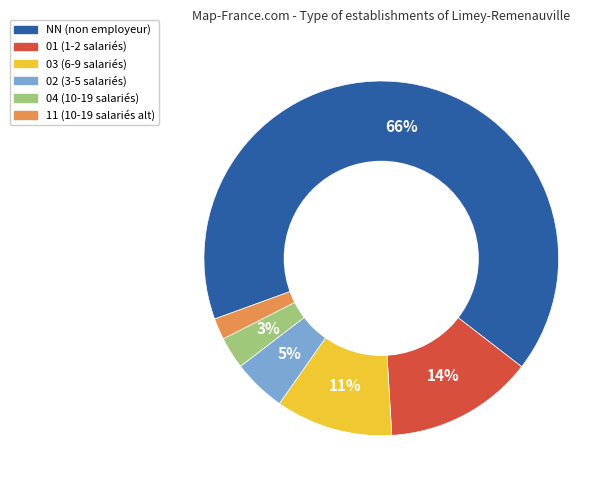

Does any single category account for the majority?

Yes